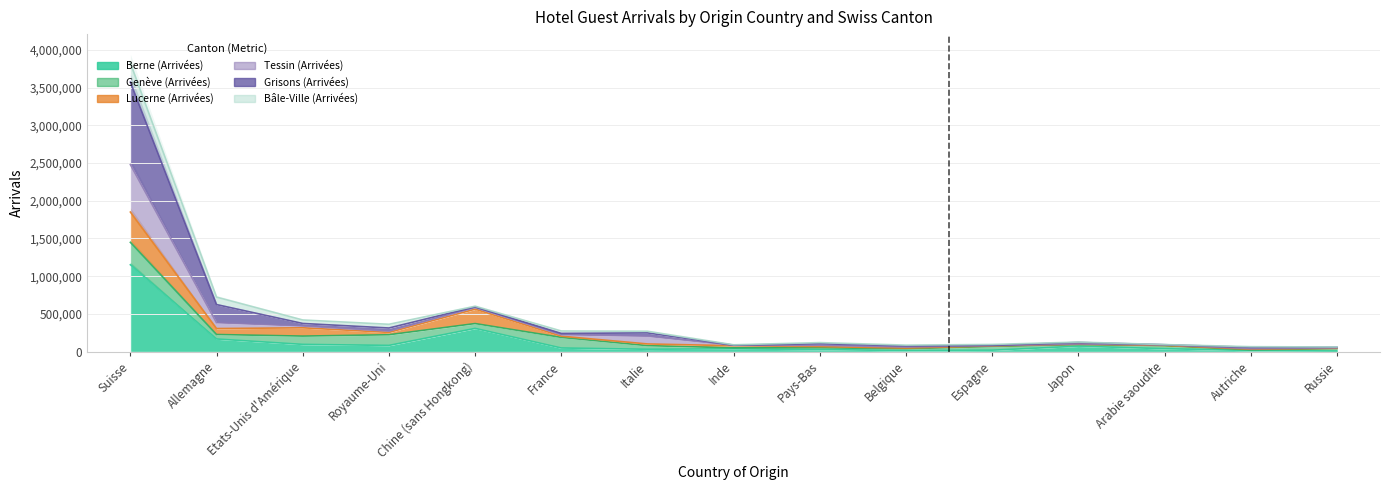

What is the total value across all series at Autriche?

140223